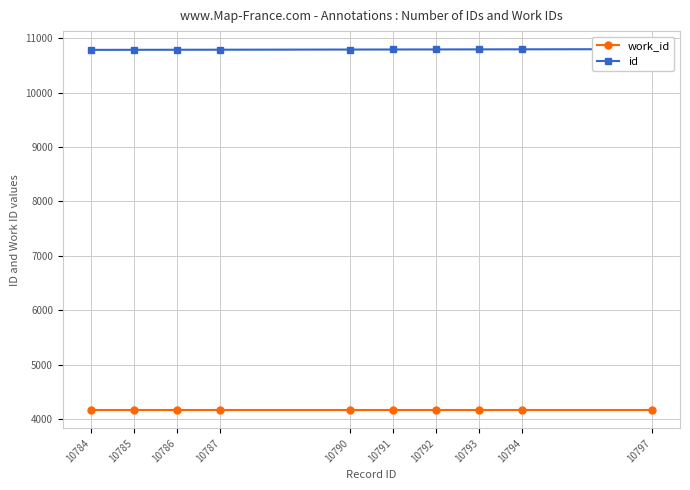

Rank the series at 10786 from highest to lowest value.

id, work_id